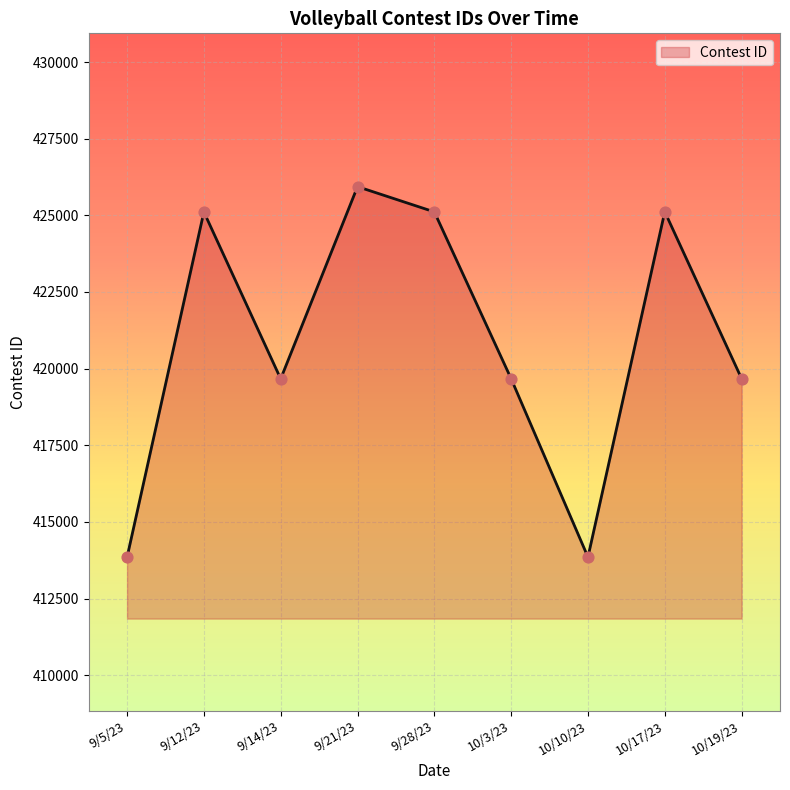

What is the ratio of the value at 9/14/23 to the value at 10/3/23?

1.0